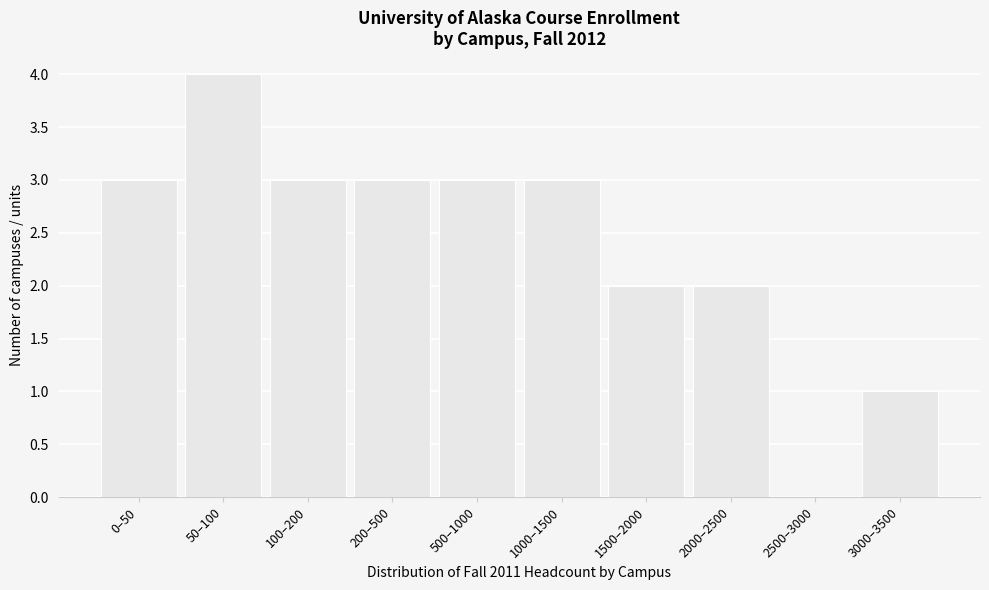

Reading left to right, list all the values displayed in this chart.

0–50=3	50–100=4	100–200=3	200–500=3	500–1000=3	1000–1500=3	1500–2000=2	2000–2500=2	2500–3000=0	3000–3500=1